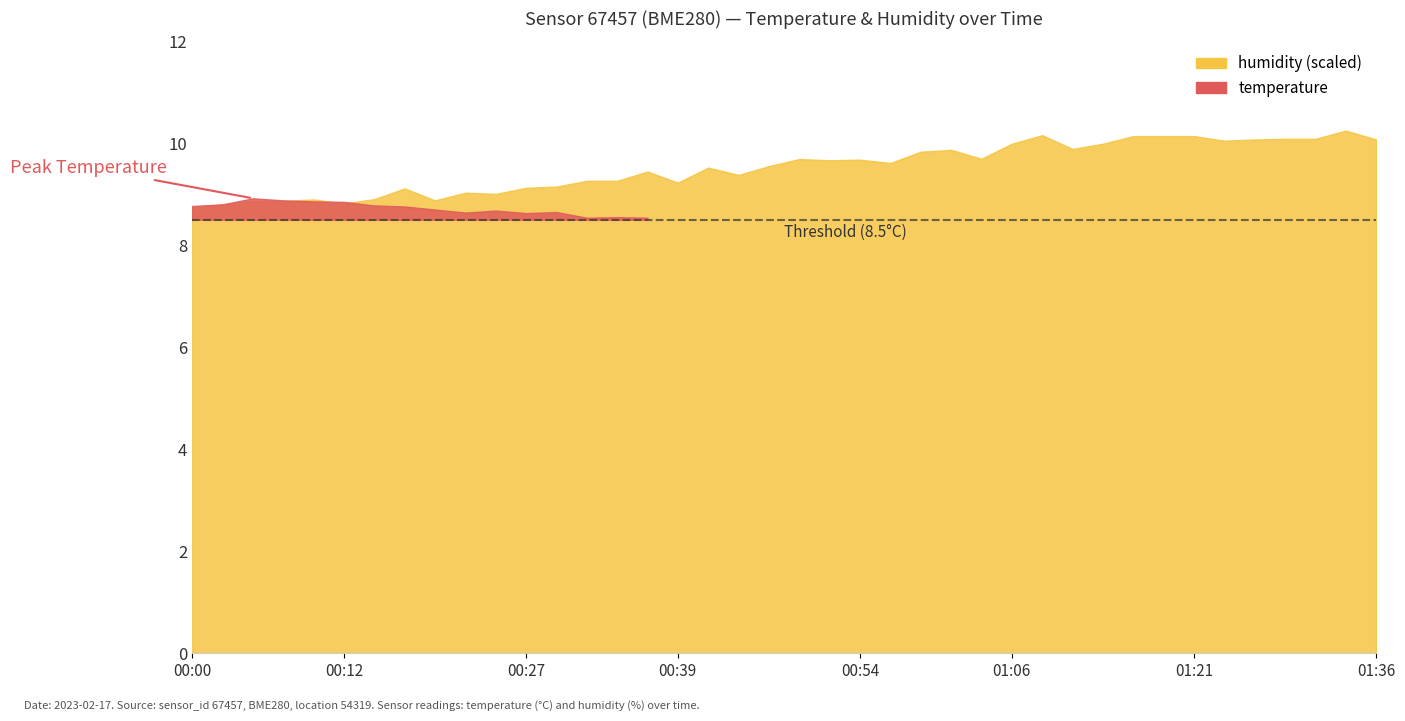

Where does the humidity series first go above 96?

00:49